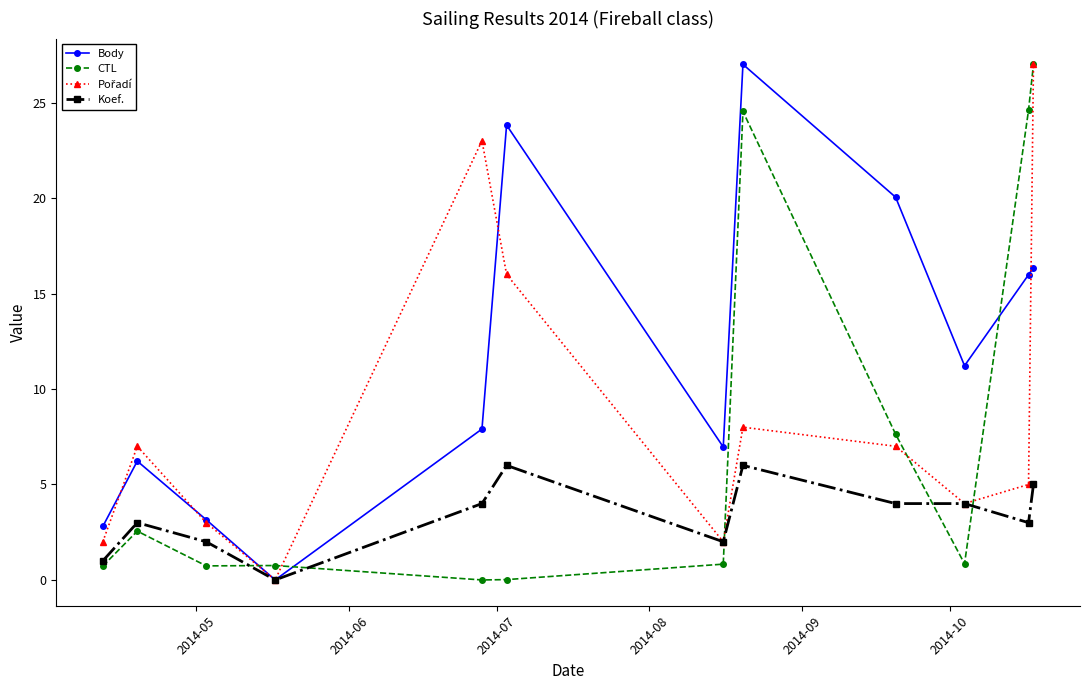

After their last crossing, which series has the higher values: CTL or Body?

CTL